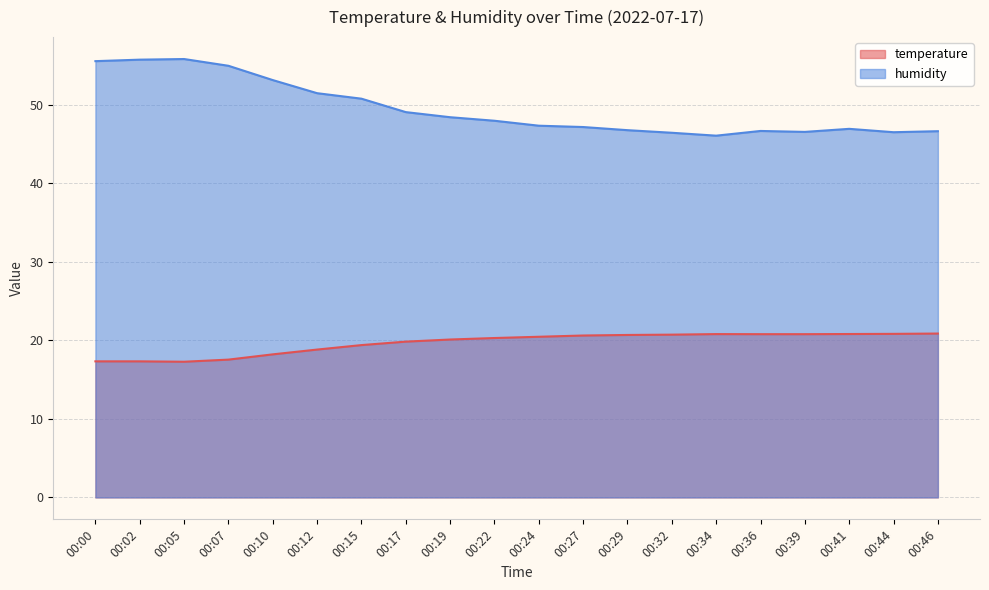

What is the difference between the highest and lowest values at 00:32?

25.7